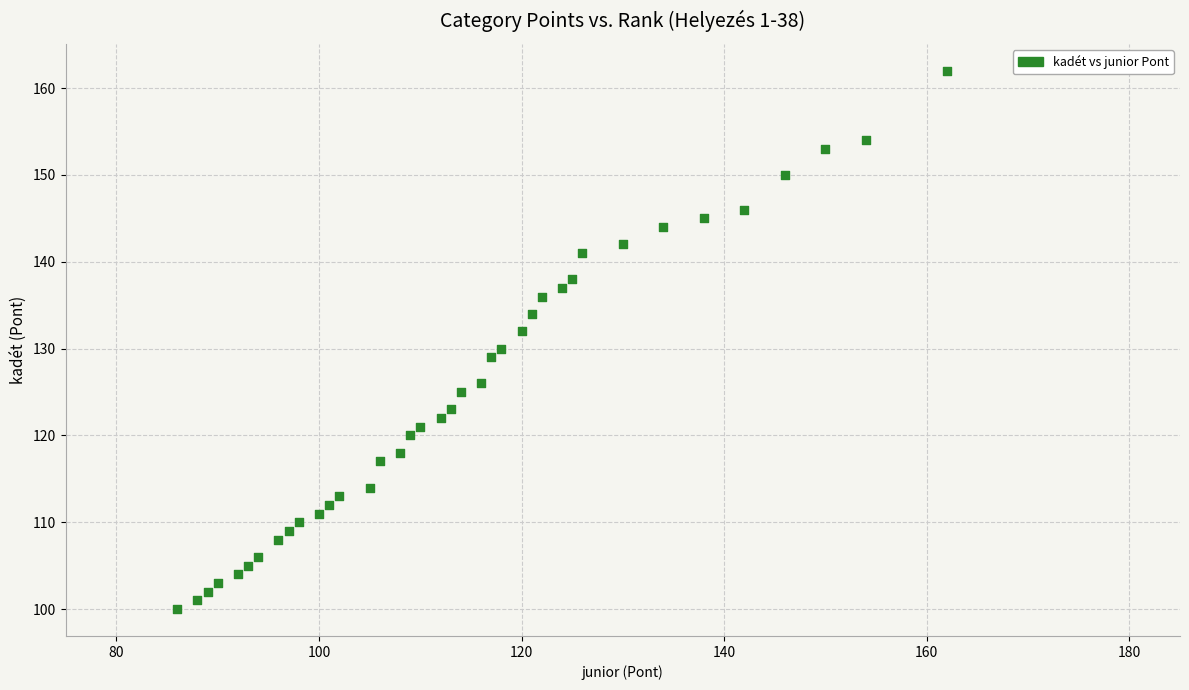

What is the range of Y values (max minus min)?

62